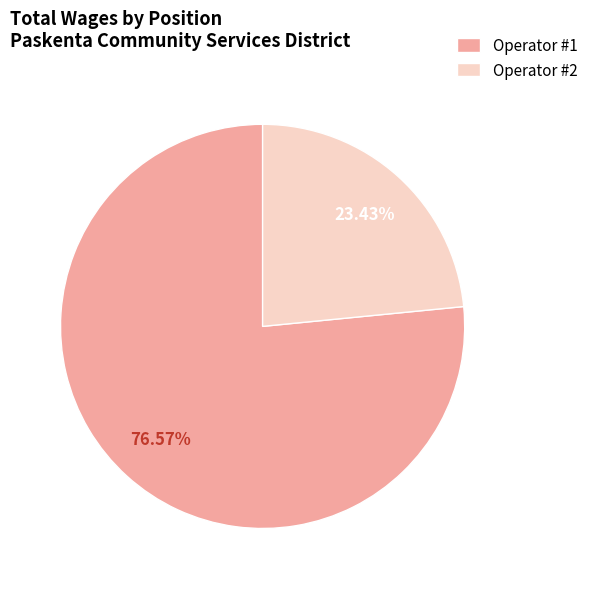

How much of the chart is everything except Operator #1?

23.4%